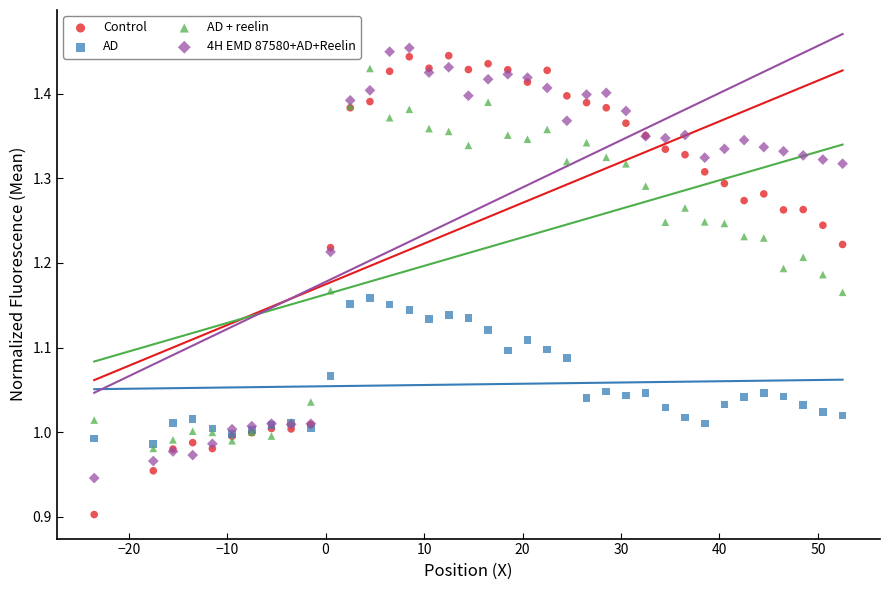

What are all the series names shown in the legend?

Control, AD, AD + reelin, 4H EMD 87580+AD+Reelin